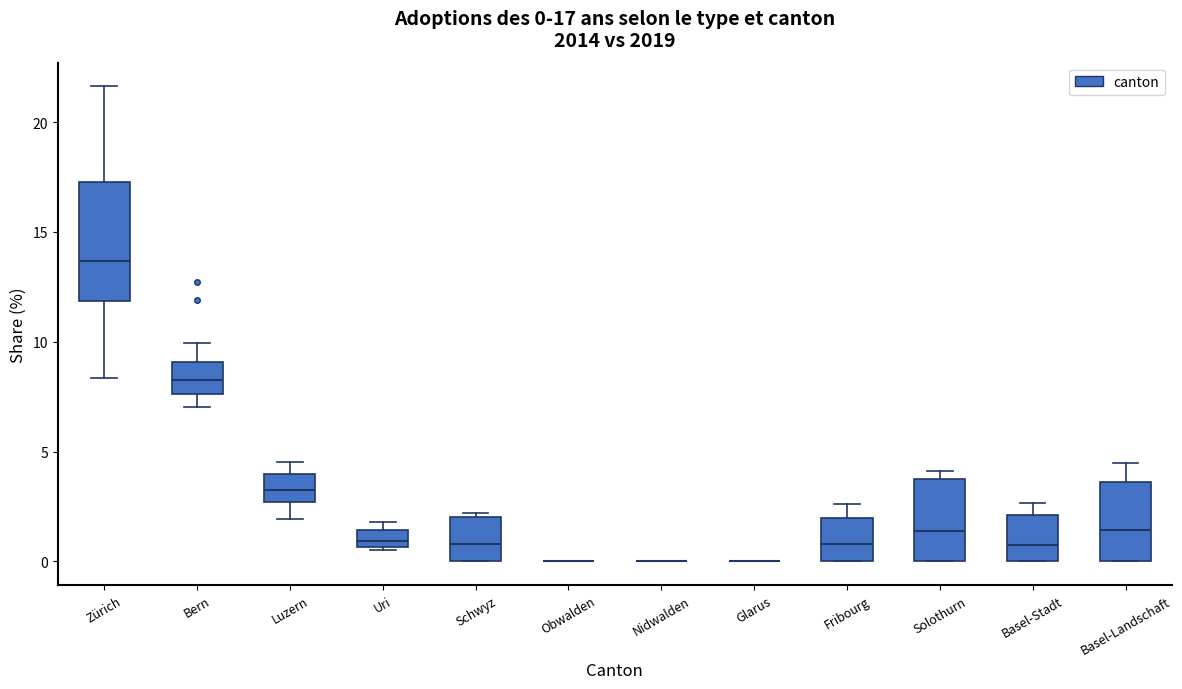

Which box is the tallest, from its lower edge to its upper edge?

Zürich